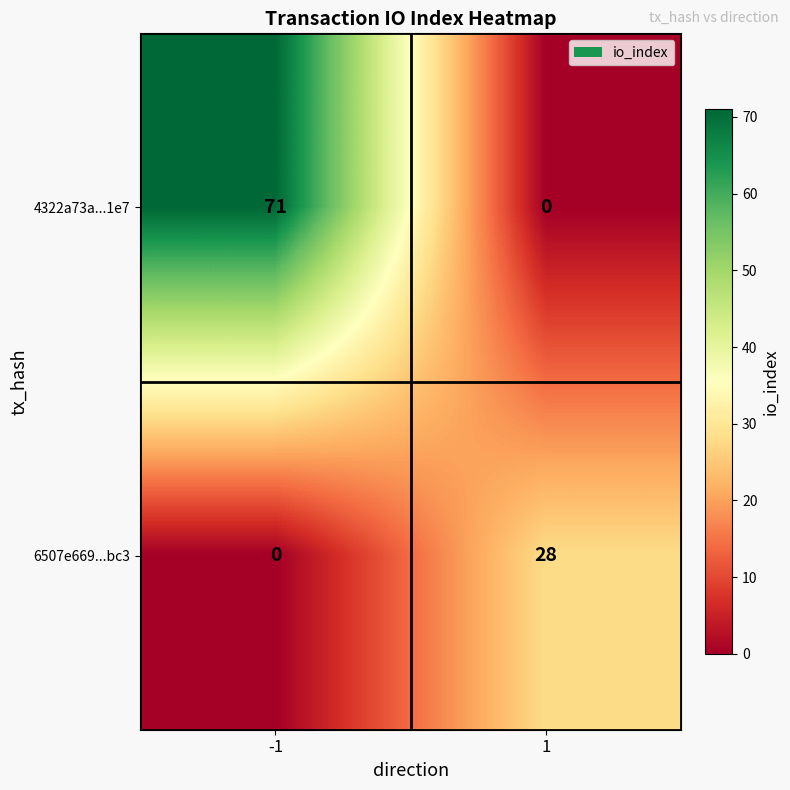

Reading left to right, transcribe all the data shown in this chart.

4322a73a...1e7: 71	0
6507e669...bc3: 0	28